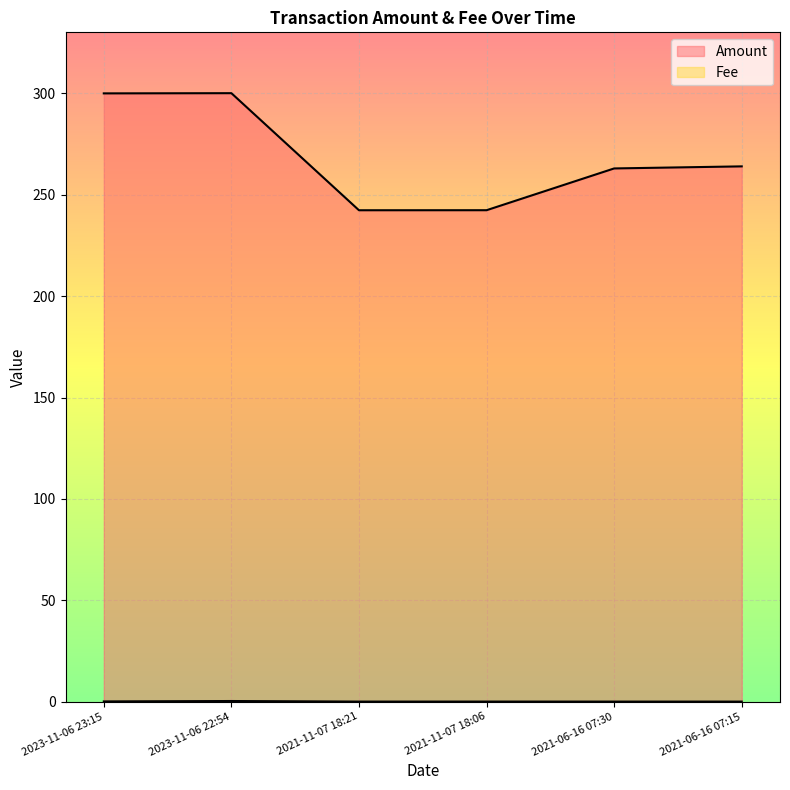

What is the greatest value displayed?

300.1